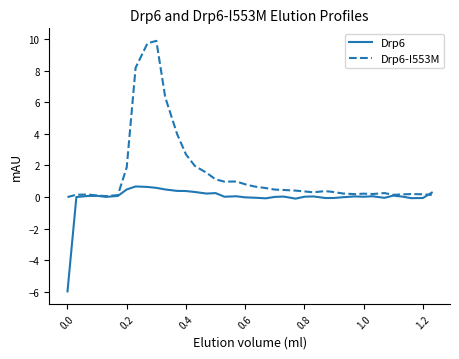

List the series in order of their overall mean, highest first.

Drp6-I553M, Drp6